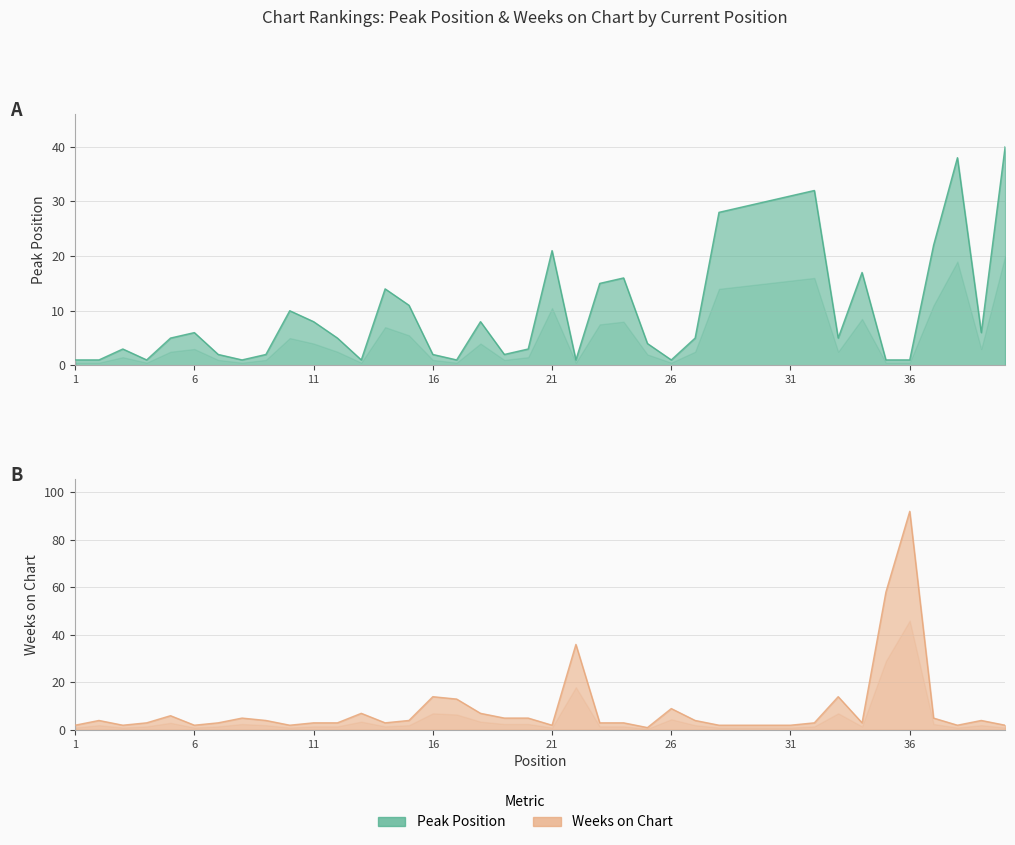

How many times do Weeks on Chart and Peak Position cross each other?

19